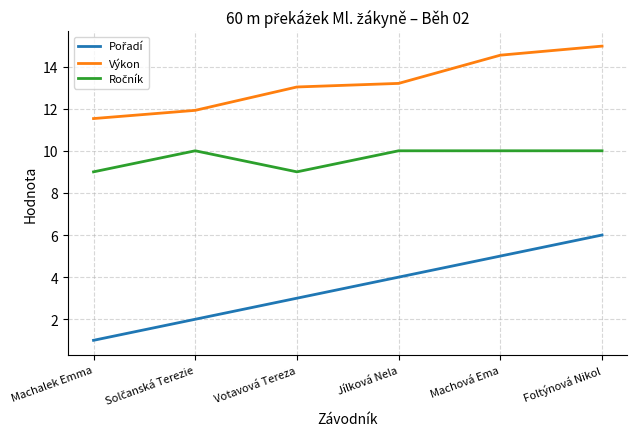

Which series changed the most between Jílková Nela and Machová Ema?

Výkon